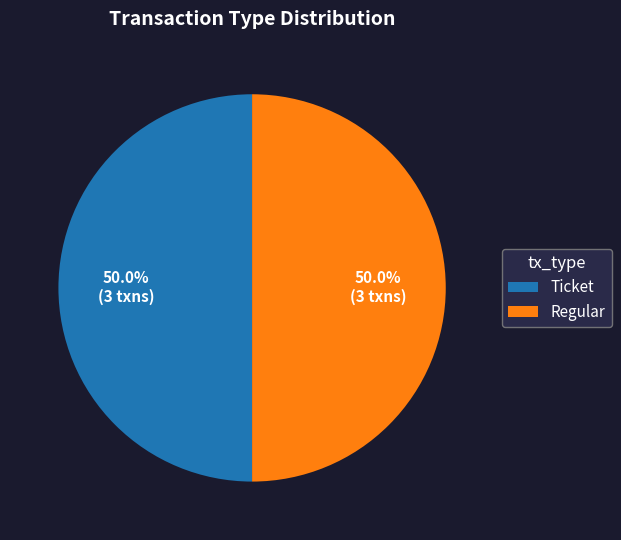

Combined, what portion of the pie is Regular and Ticket?

100.0%